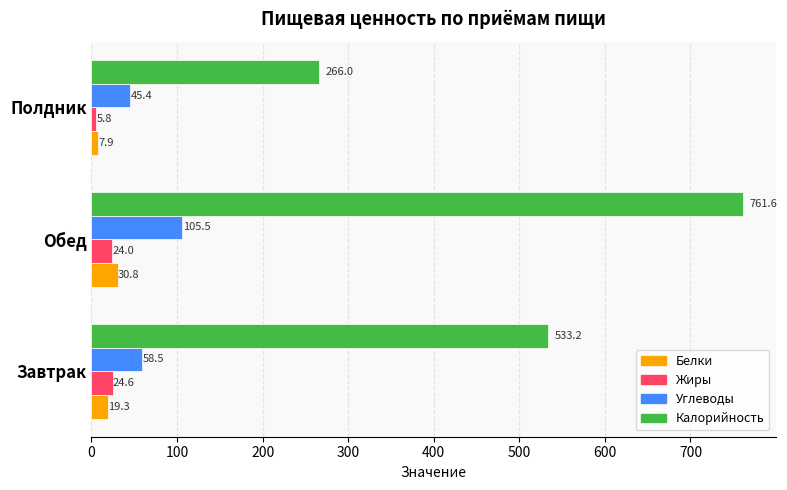

At which label does Углеводы reach its peak?

Обед